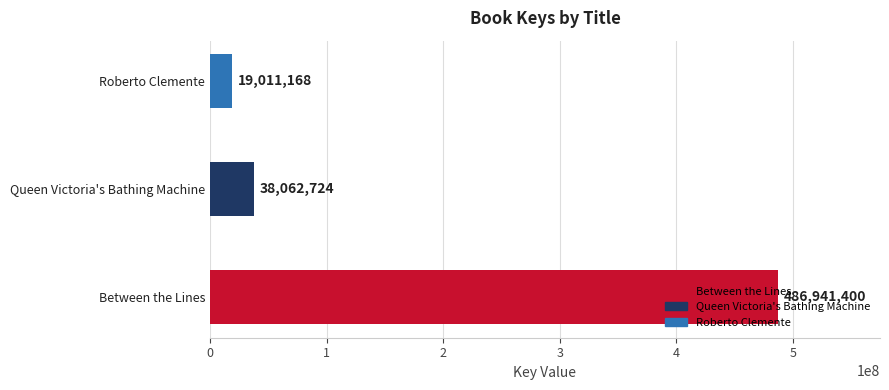

What is the sum of all values?

544015292